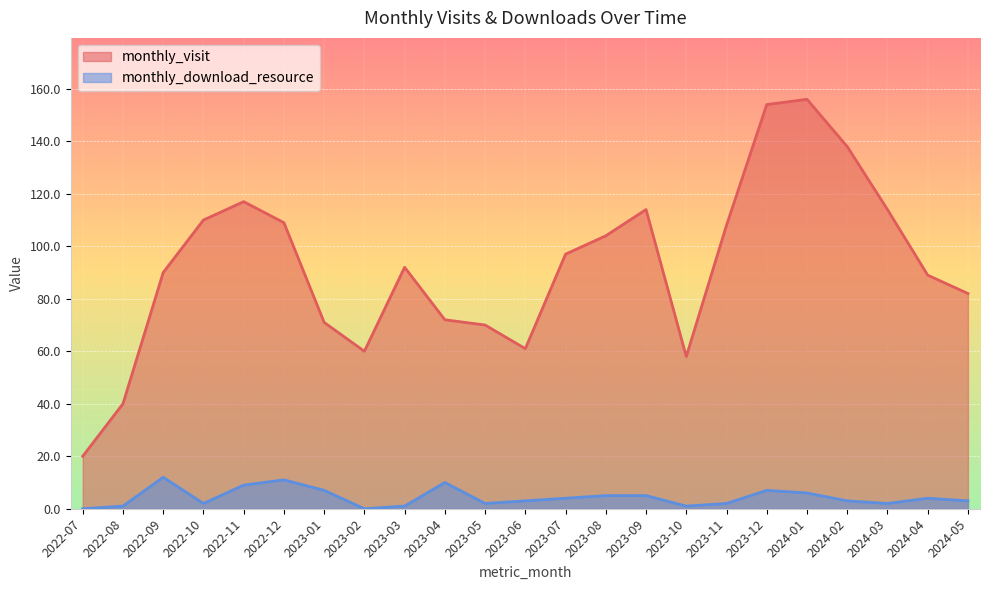

How many values in the monthly_visit series exceed 92?

11